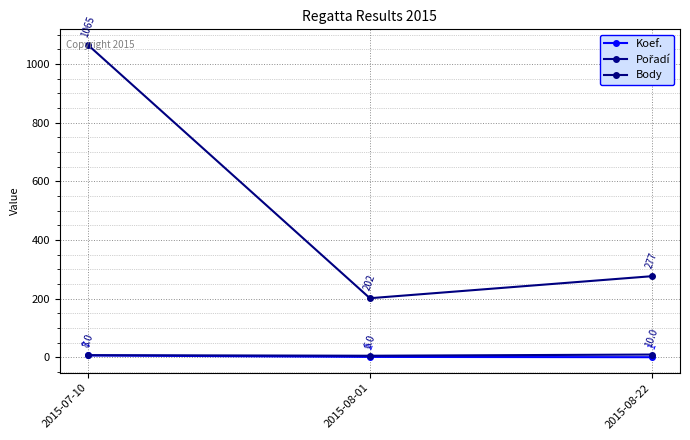

At which label is Body closest to 633?

2015-08-22